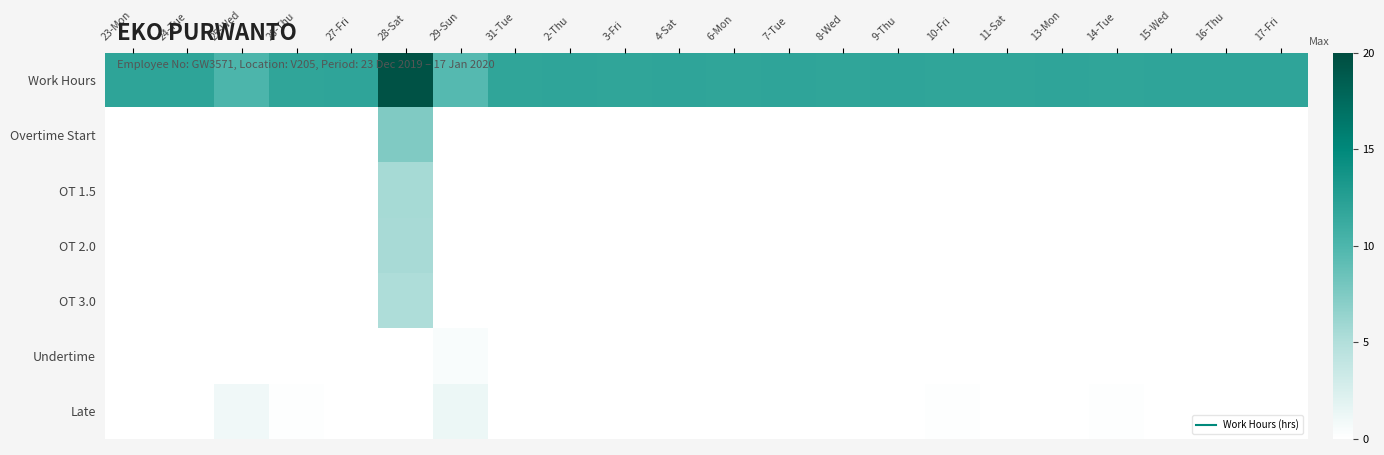

At which category does the chart reach its minimum across all series?

23-Mon